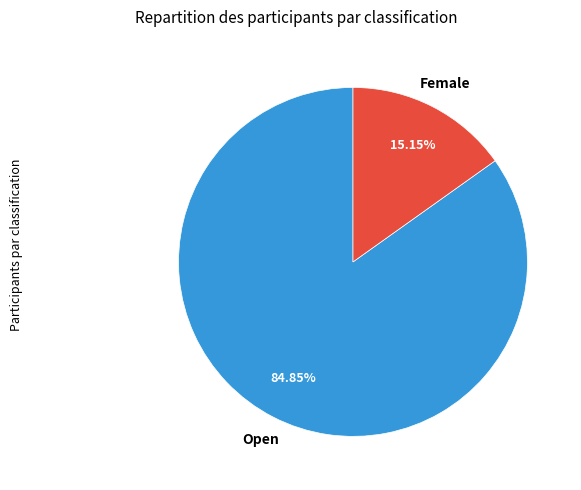

How many segments does this pie chart have?

2